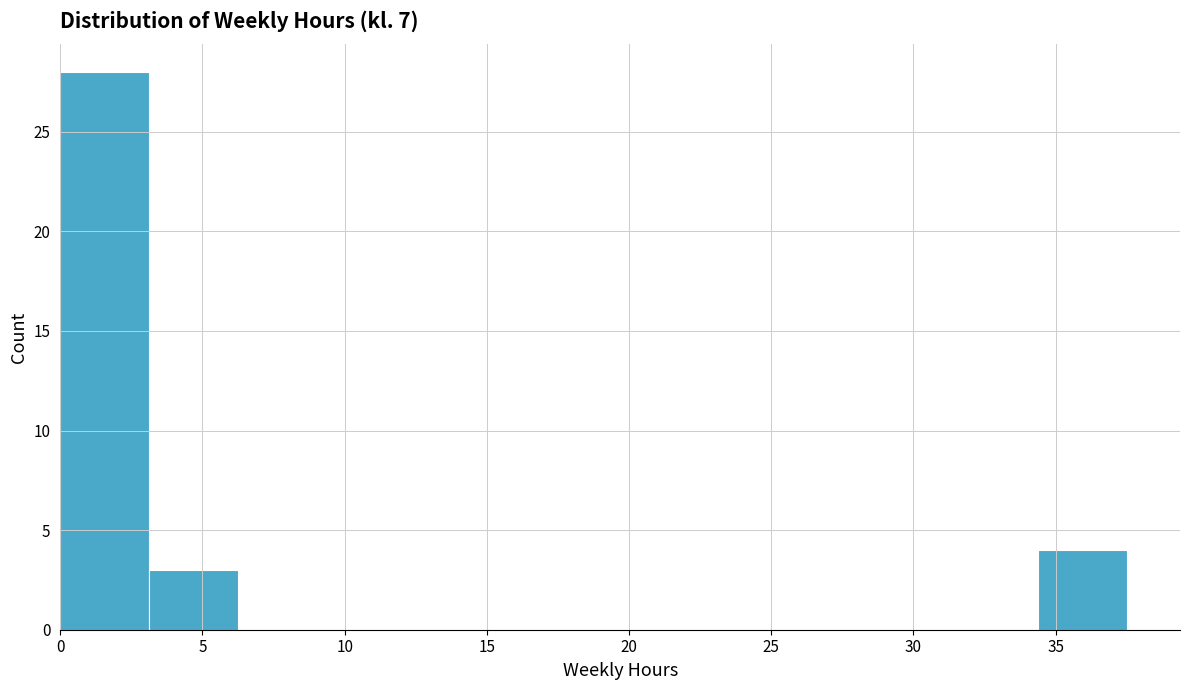

What is the height of the bar covering 0.0 to 3.0 on the x-axis? Neither the bar edges nor the heights are printed on the chart, so give them approximately, as read against the axes.

28